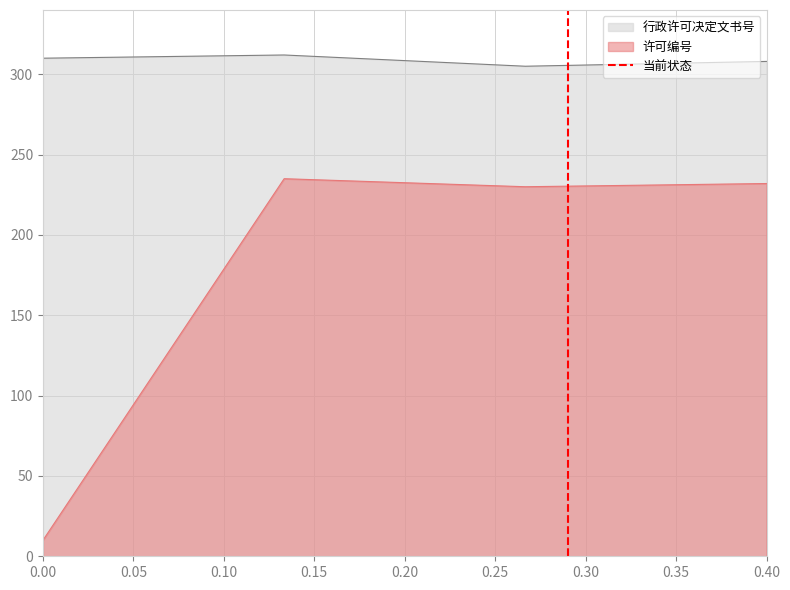

True or false: 行政许可决定文书号 and 许可编号 intersect in this chart.

False